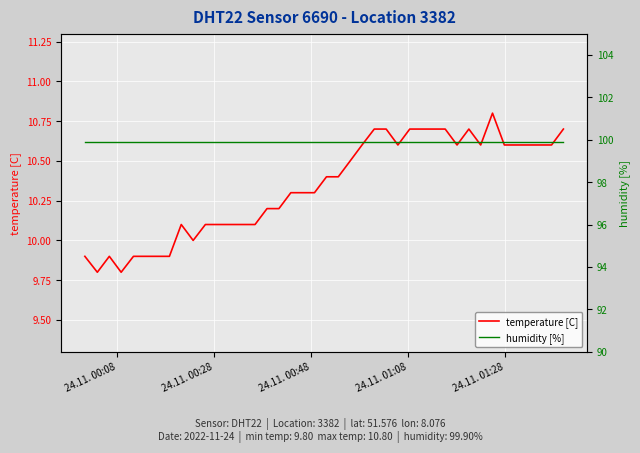

True or false: humidity [%] and temperature [C] intersect in this chart.

False